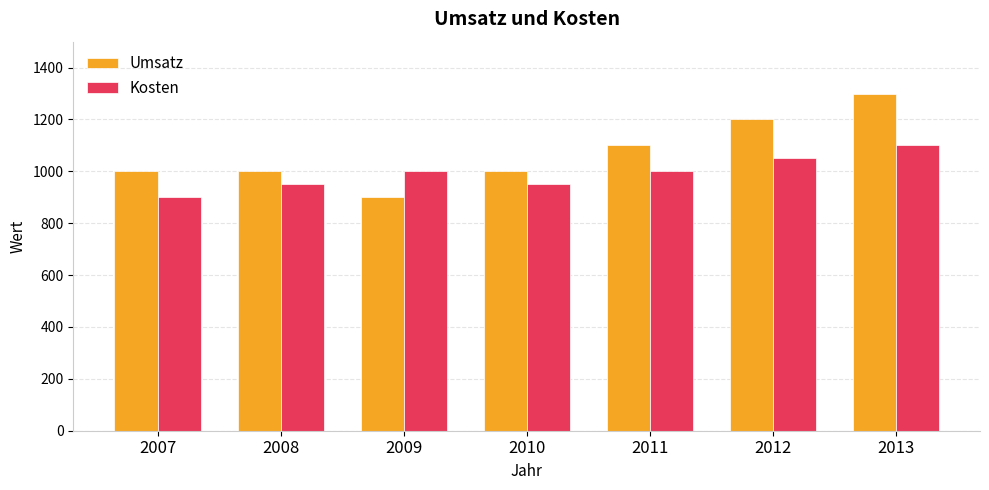

Which series changed the most between 2007 and 2013?

Umsatz